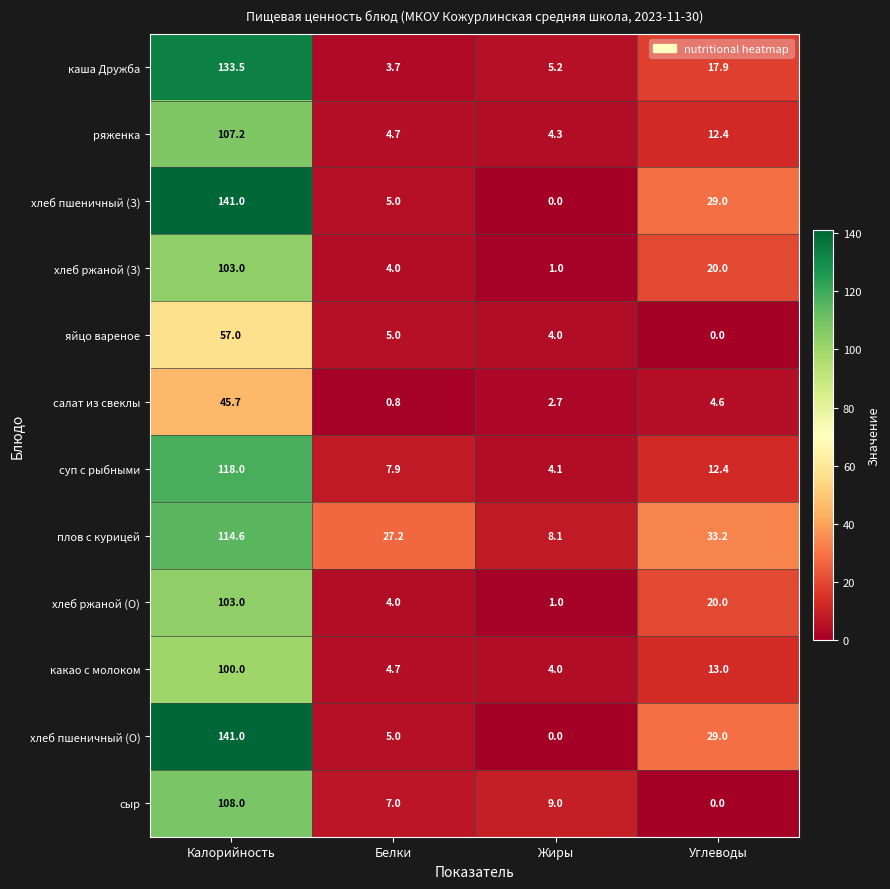

Which category has the highest value across all series?

Калорийность